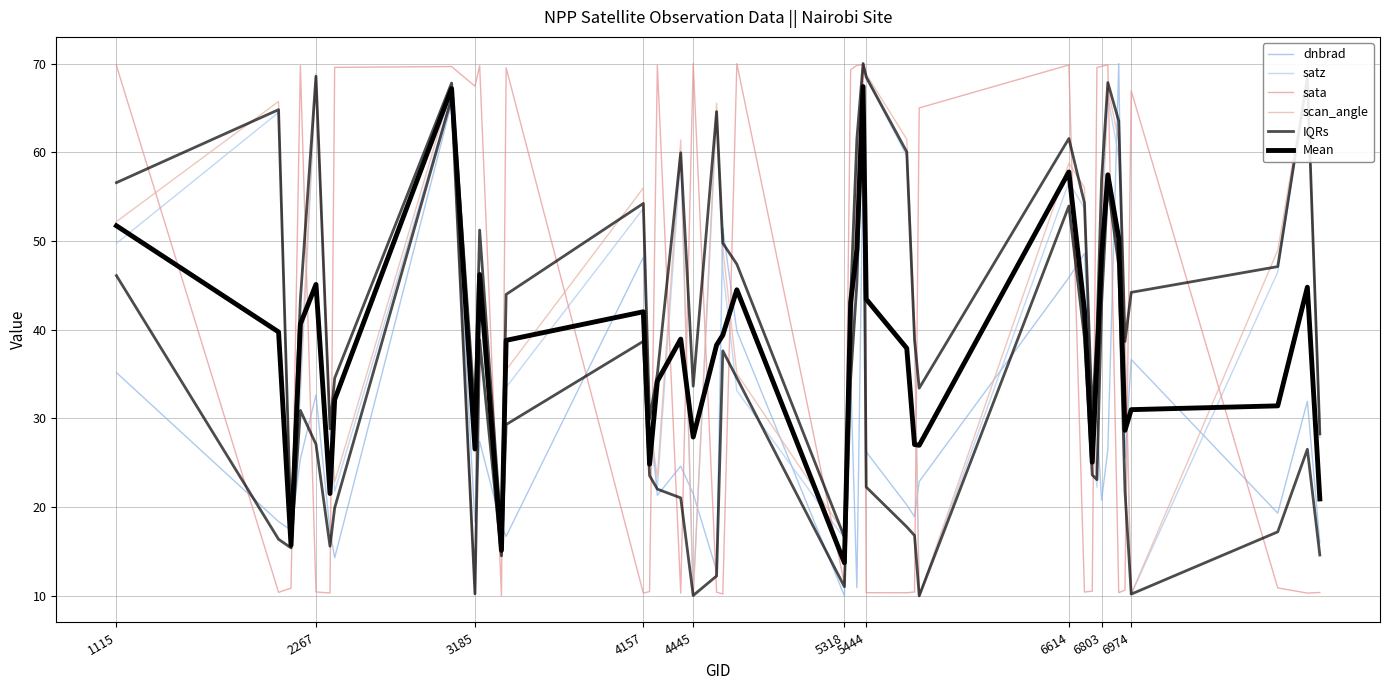

Reading left to right, what are all the values shown in this chart?

dnbrad: 35.2	18.4	17.4	25.4	32.6	17.4	14.3	65.6	18.3	27.4	17.9	16.7	48.2	31.4	21.3	24.6	21.5	12.8	51.4	39.8	10.0	34.9	10.9	59.7	26.2	20.2	18.9	22.9	45.9	48.6	32.1	29.6	20.8	26.5	70.0	25.5	36.6	19.3	31.9	16.0
satz: 49.7	64.5	16.9	32.7	68.5	28.4	21.8	66.3	10.2	42.7	16.0	33.5	53.6	27.9	22.3	59.5	10.0	64.3	46.7	33.1	16.5	33.1	56.6	70.0	68.4	59.6	38.3	10.0	56.6	53.7	28.0	22.3	50.3	66.3	59.4	38.1	10.2	46.5	68.2	27.9
sata: 69.8	10.4	10.9	69.8	10.4	10.3	69.6	69.7	67.4	69.8	10.0	69.5	10.3	10.5	69.8	10.3	70.0	10.4	10.2	70.0	11.4	69.3	69.8	69.9	10.4	10.3	10.4	65.0	69.8	10.4	10.5	69.5	69.7	69.9	10.4	10.7	66.9	10.9	10.3	10.4
scan_angle: 52.2	65.7	17.6	34.6	68.9	30.0	22.9	67.2	10.2	45.0	16.6	35.5	56.0	29.5	23.4	61.4	10.0	65.5	49.2	35.0	17.1	35.1	58.7	70.0	68.8	61.5	40.5	10.0	58.8	56.0	29.6	23.4	52.7	67.2	61.4	40.3	10.2	48.9	68.7	29.4
IQRs: 46.1	16.4	15.4	30.9	27.1	15.6	19.9	66.1	10.2	38.9	14.5	29.3	38.7	23.6	22.0	21.0	10.0	12.2	37.6	34.6	11.0	34.4	45.2	67.3	22.3	17.8	16.8	10.0	53.9	39.0	23.6	23.1	42.9	56.3	47.2	21.8	10.2	17.2	26.5	14.6
Mean: 51.7	39.7	15.7	40.6	45.1	21.5	32.1	67.2	26.6	46.2	15.1	38.8	42.0	24.8	34.2	38.9	27.9	38.3	39.4	44.5	13.7	43.1	49.0	67.4	43.4	37.9	27.1	27.0	57.8	42.2	25.1	36.2	48.4	57.5	50.3	28.7	31.0	31.4	44.8	20.9